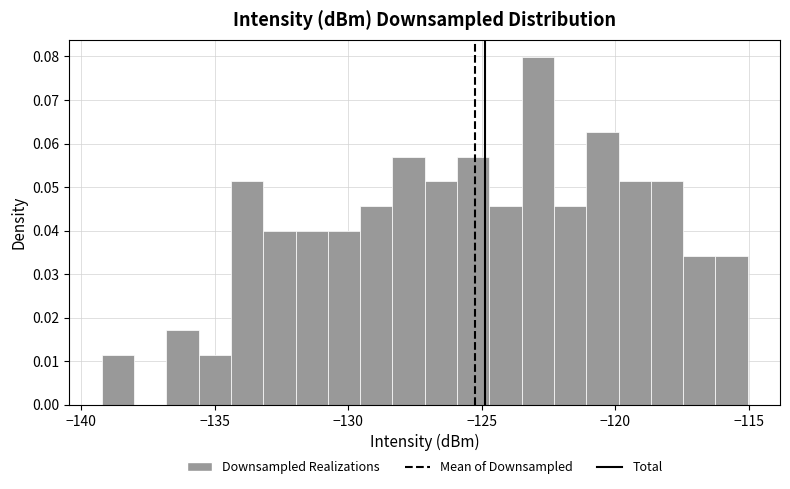

Around what value on the x-axis is the tallest bar? Give the approximate position of its centre, as read against the axis.

-123.0